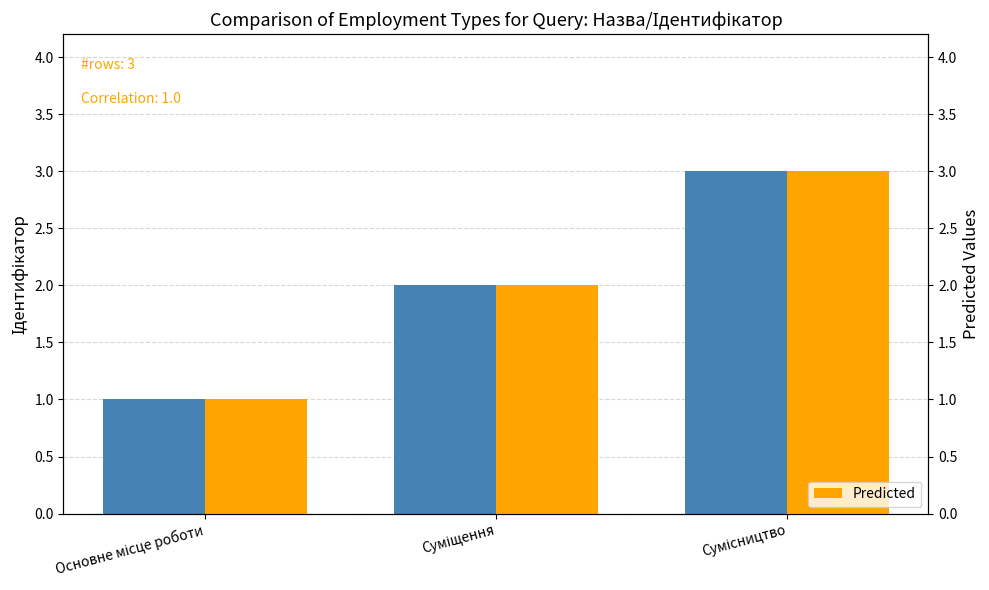

How many Ідентифікатор values are between 1 and 3?

3